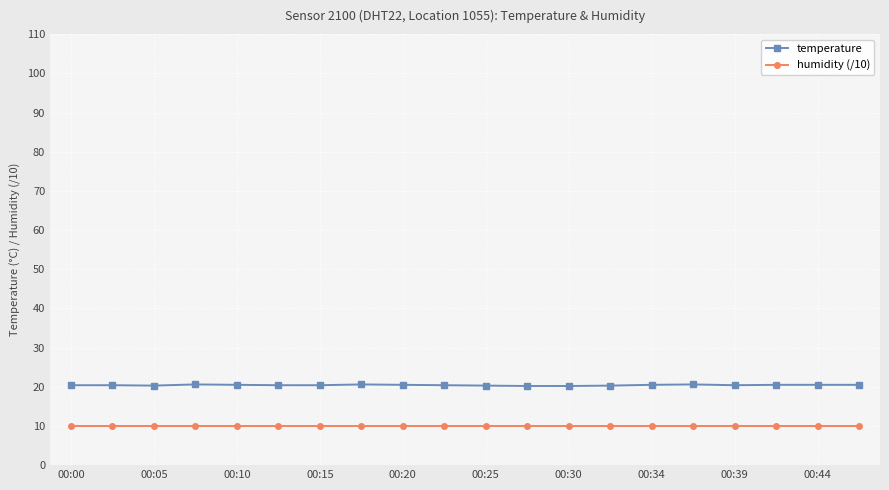

List the series in order of their peak value, highest first.

temperature, humidity (/10)